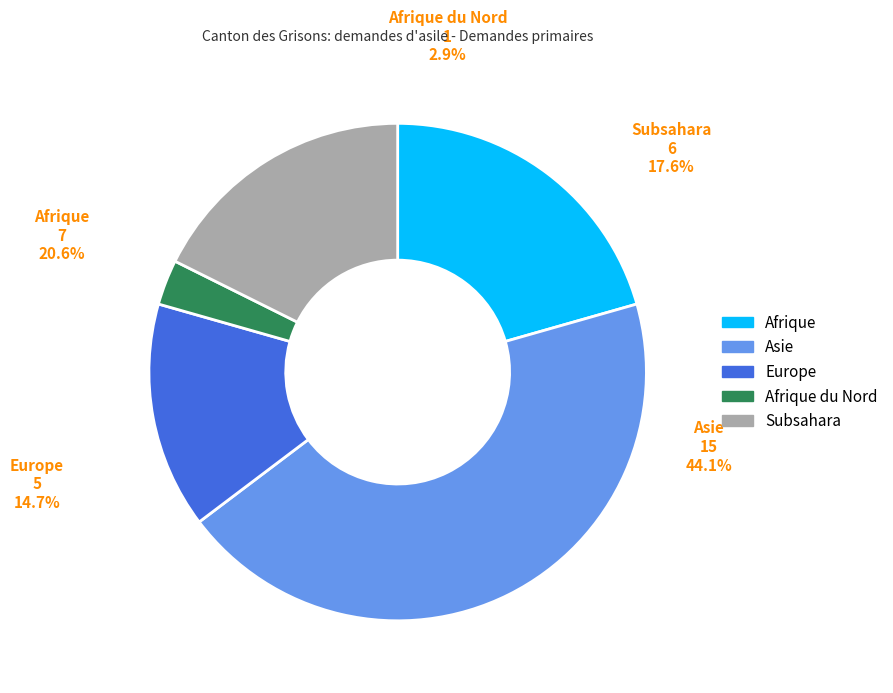

To the nearest percent, what is the average slice percentage?

20%